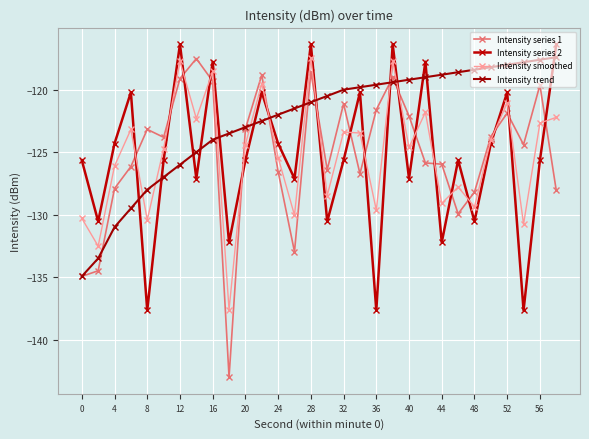

In Intensity series 1, how many points are lower than both neighbors (excluding endpoints)?

7